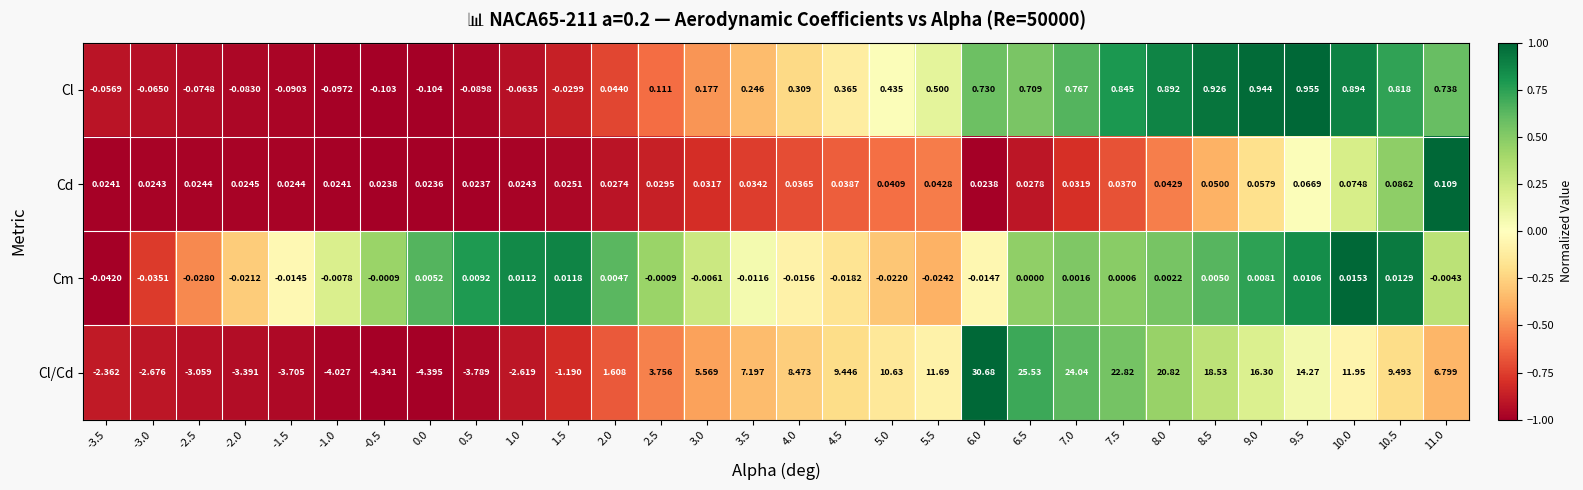

Rank the series by their maximum value, from lowest to highest.

Cm, Cd, Cl, Cl/Cd